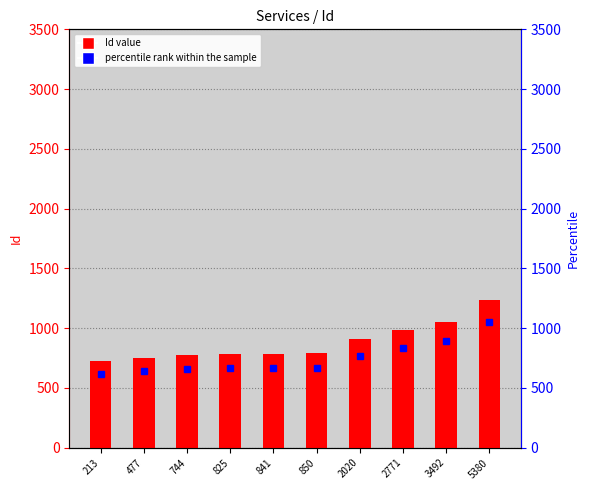

What is the maximum value shown in the chart?

1236